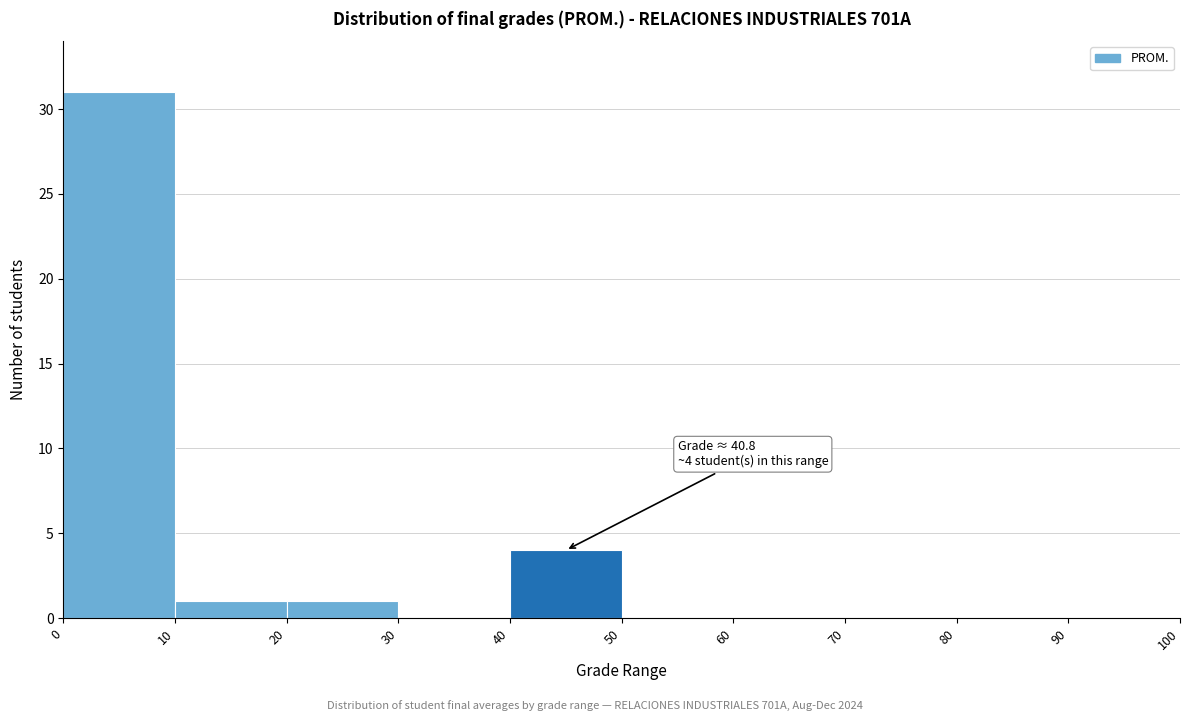

Which range on the x-axis has the tallest bar?

0 to 10